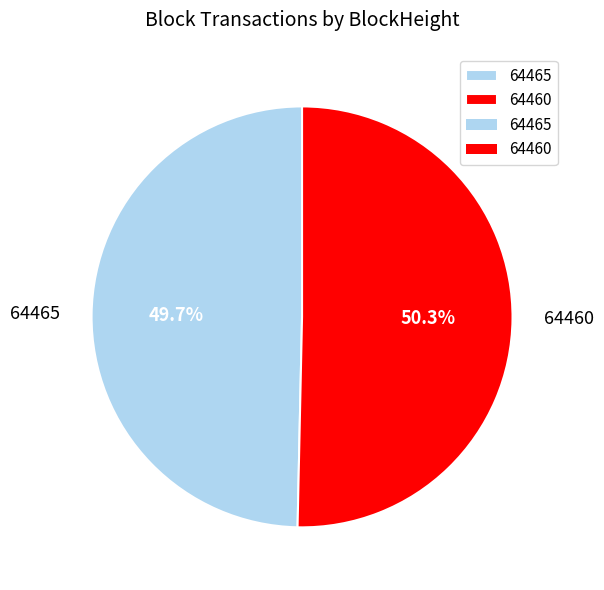

To the nearest percent, what portion does 64460 represent?

50%